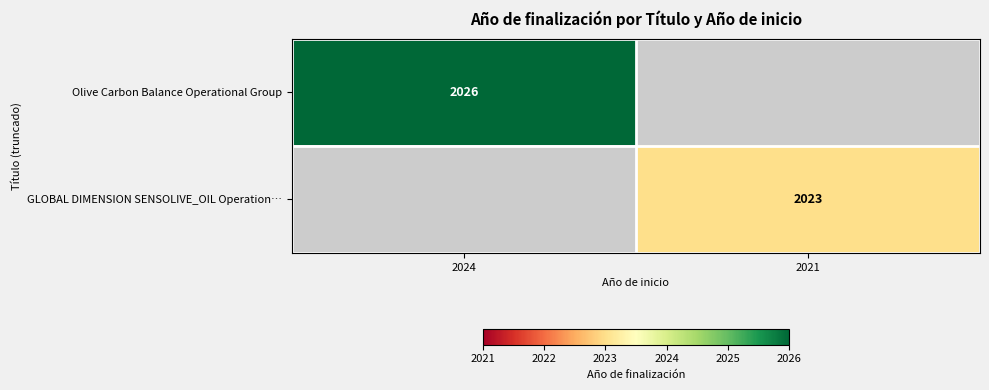

True or false: GLOBAL DIMENSION SENSOLIVE_OIL Operation… has a value of 440 at 2021.

False